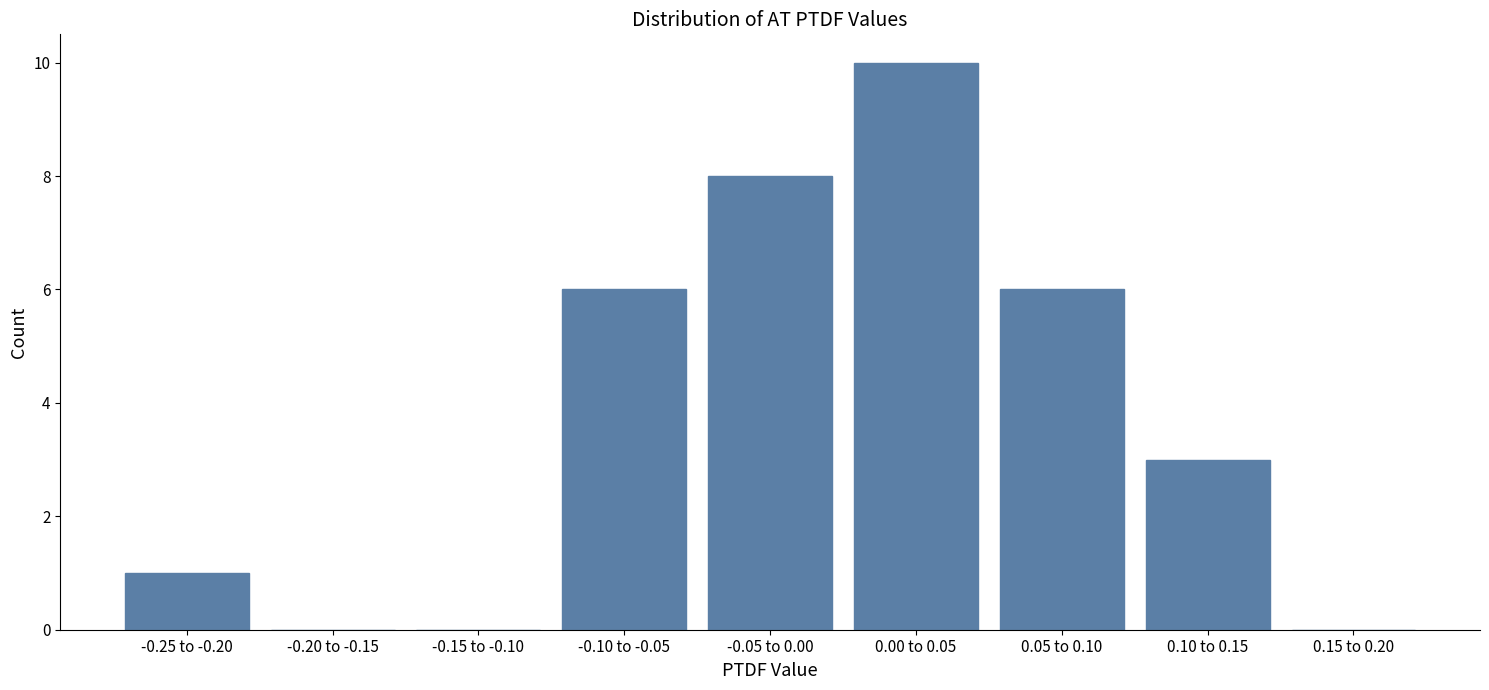

The value at -0.05 to 0.00 is 8. True or false?

True